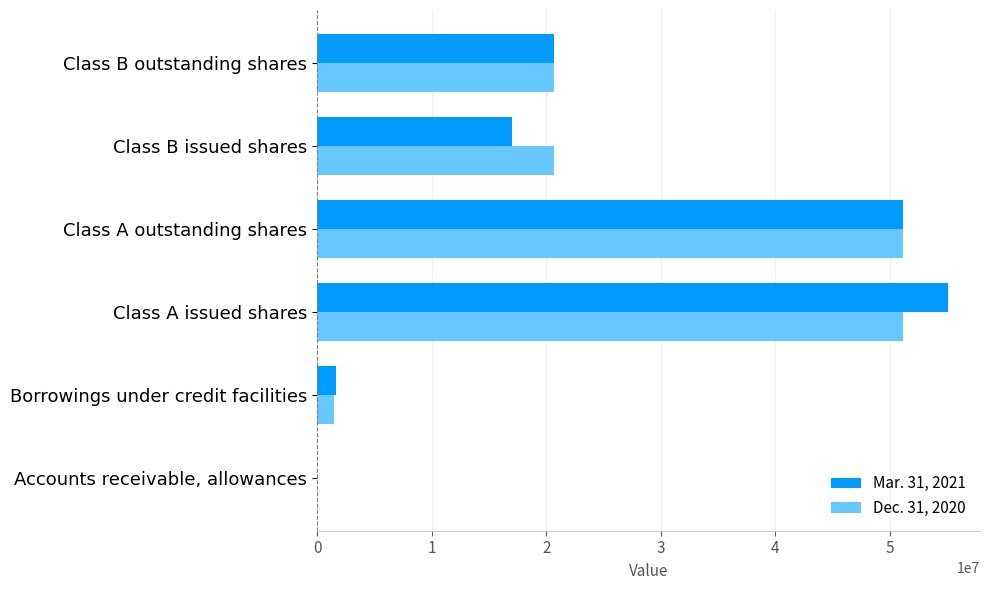

At which label does Mar. 31, 2021 reach its peak?

Class A issued shares